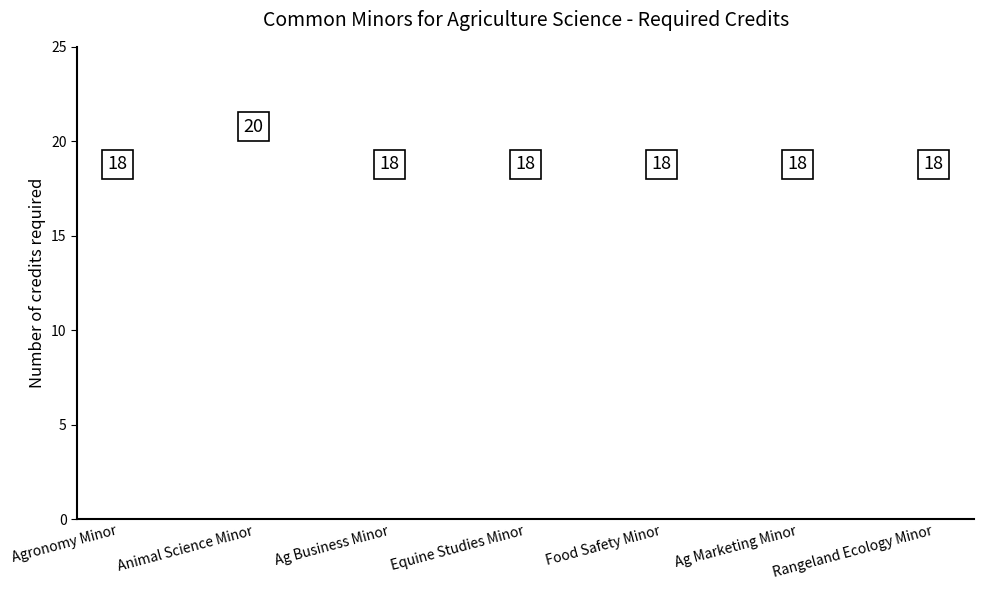

Approximately how many times larger is the value at Agronomy Minor compared to Equine Studies Minor?

1.0